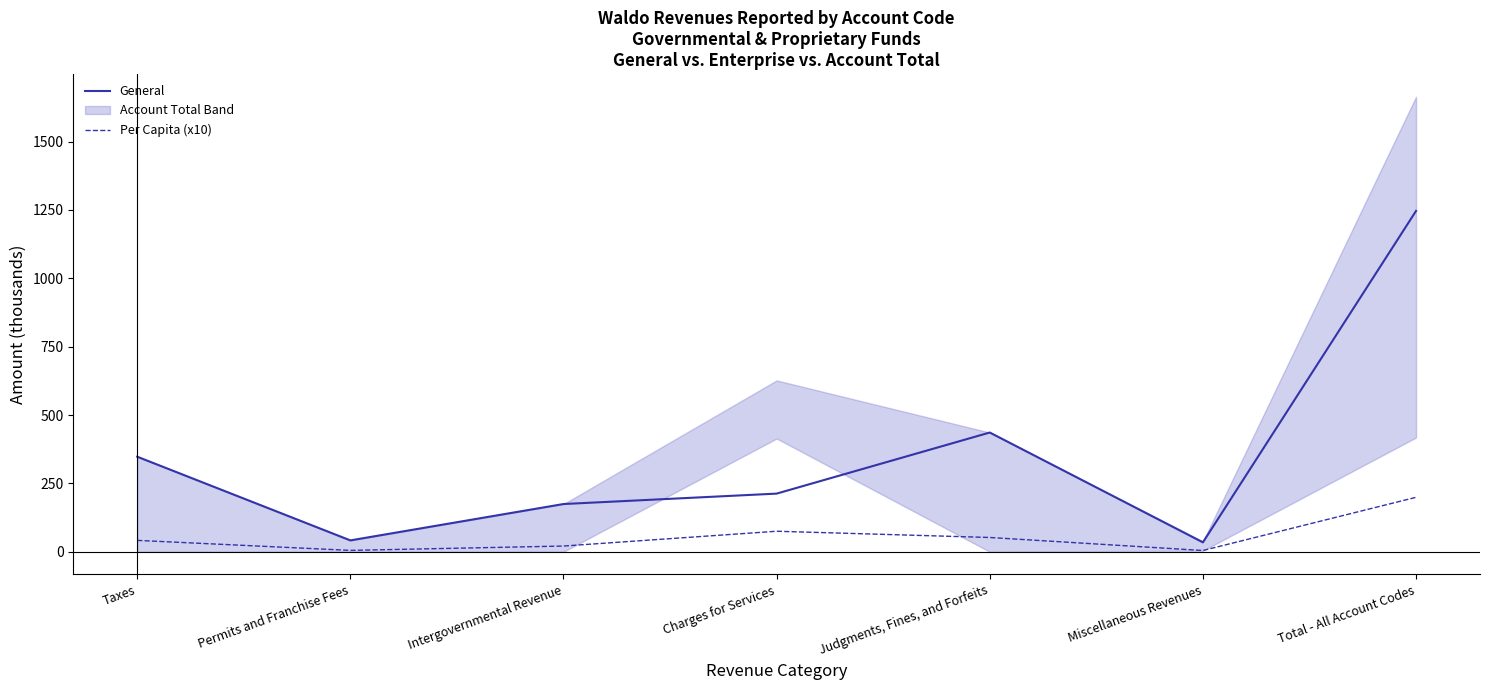

The General series shows 327.7 at Charges for Services. True or false?

False